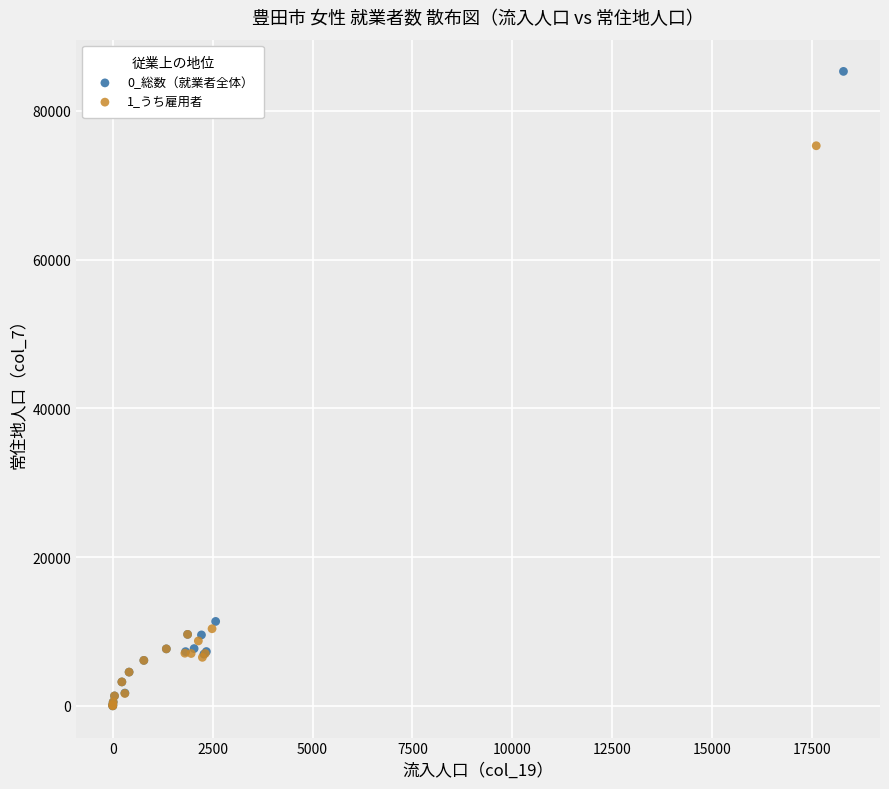

Which series reaches the maximum Y coordinate?

0_総数（就業者全体）